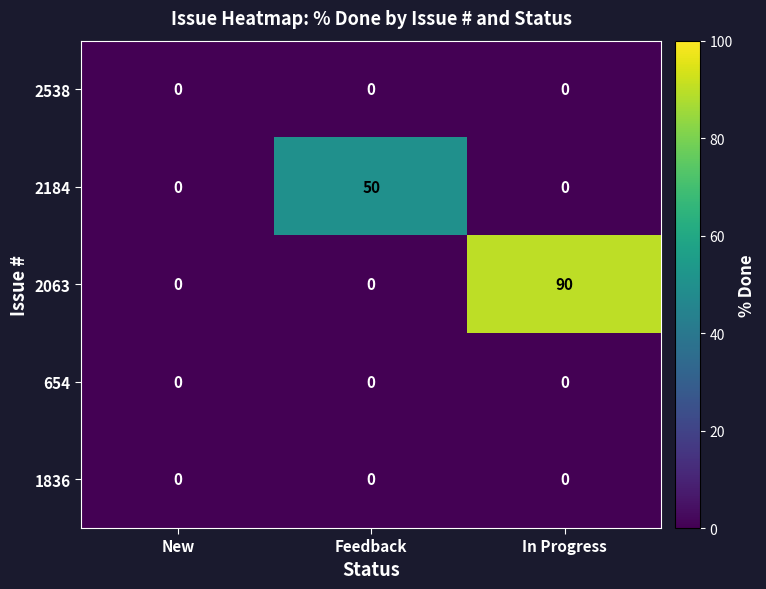

At which category does the chart reach its peak across all series?

In Progress